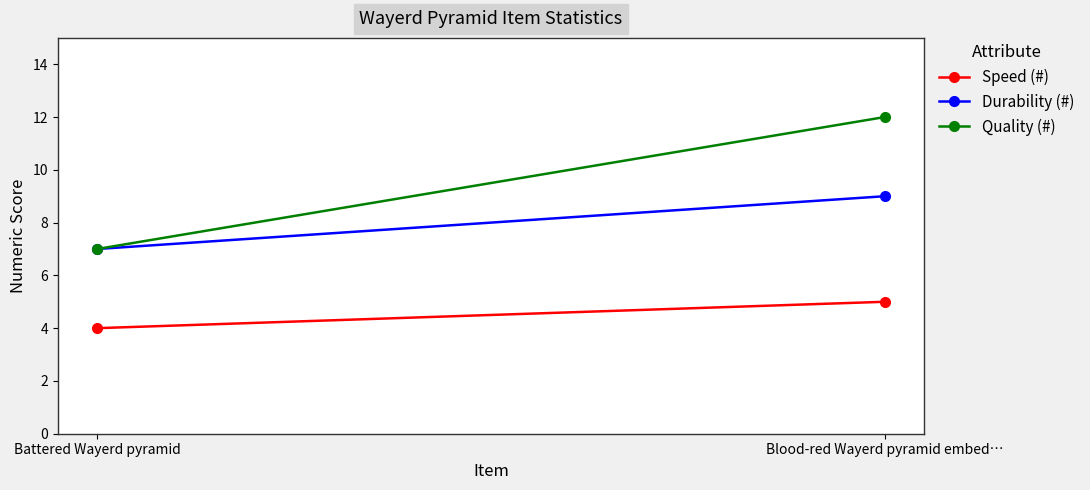

Rank the series by their maximum value, from lowest to highest.

Speed (#), Durability (#), Quality (#)